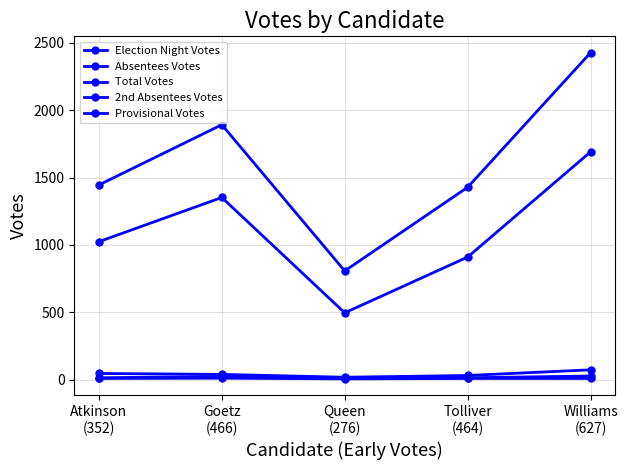

Which series has the largest total across all categories?

Total Votes